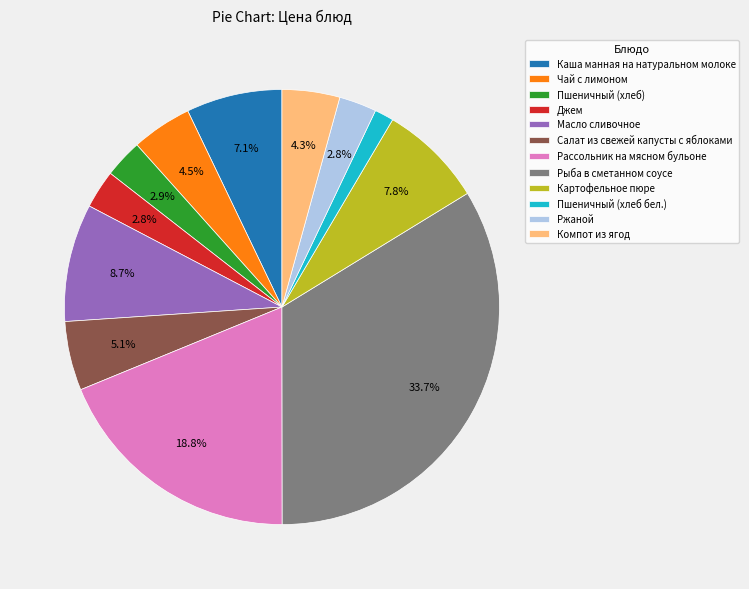

To the nearest percent, what percentage of the pie is Рассольник на мясном бульоне?

19%